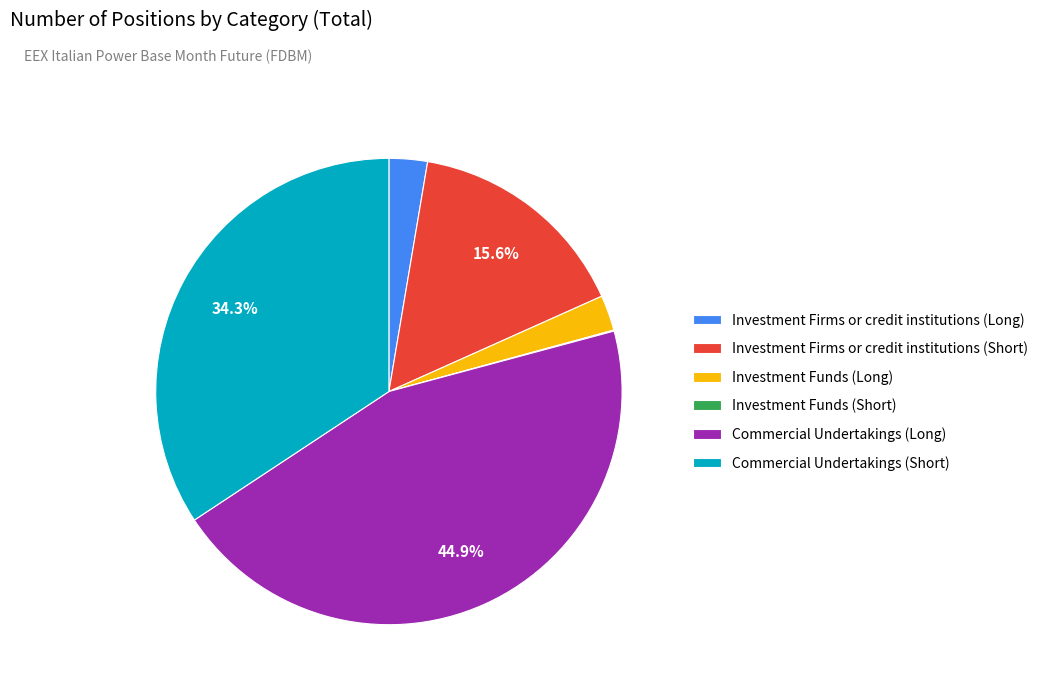

Does any single category account for the majority?

No